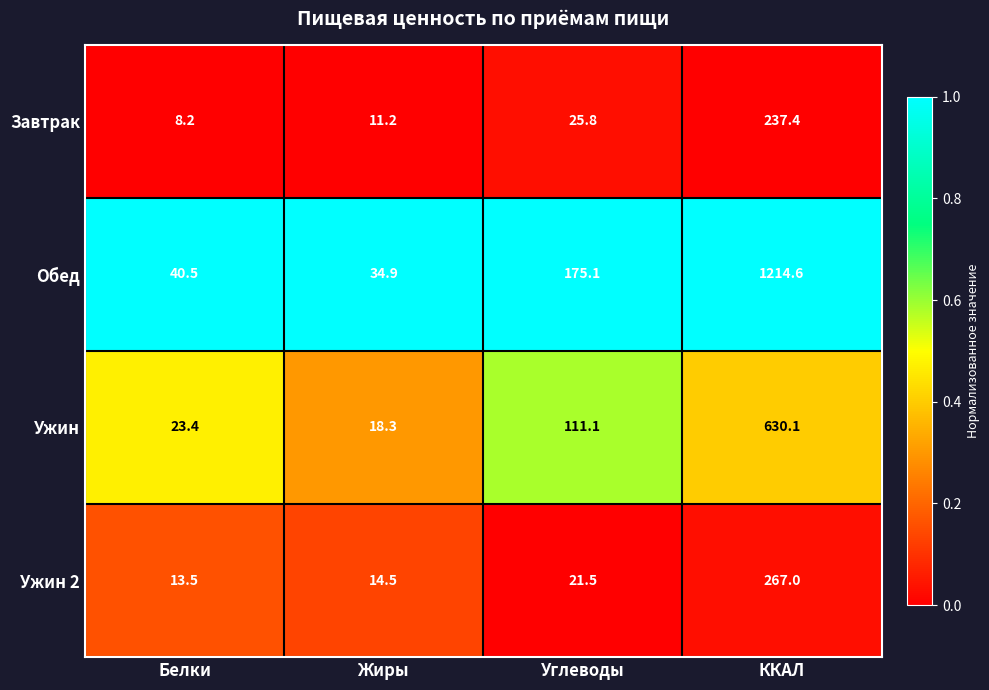

Which series has the largest total across all categories?

Обед